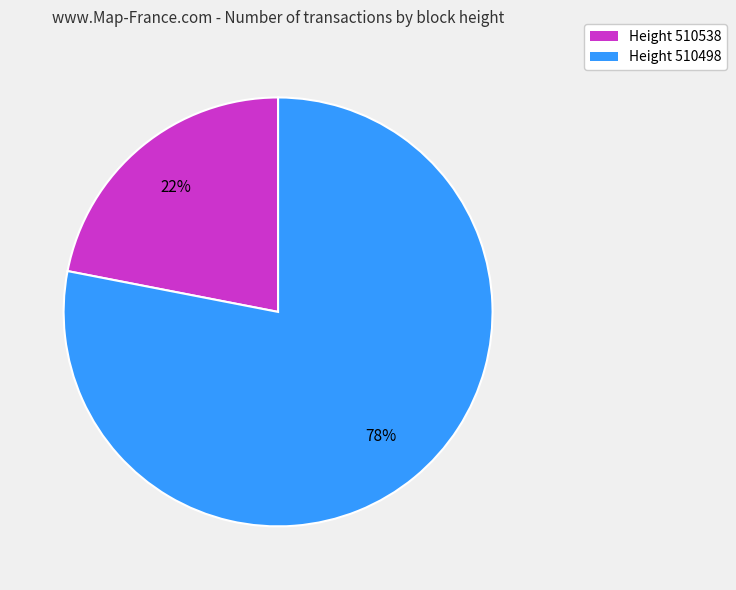

Do Height 510498 and Height 510538 together represent more than half of the pie?

Yes